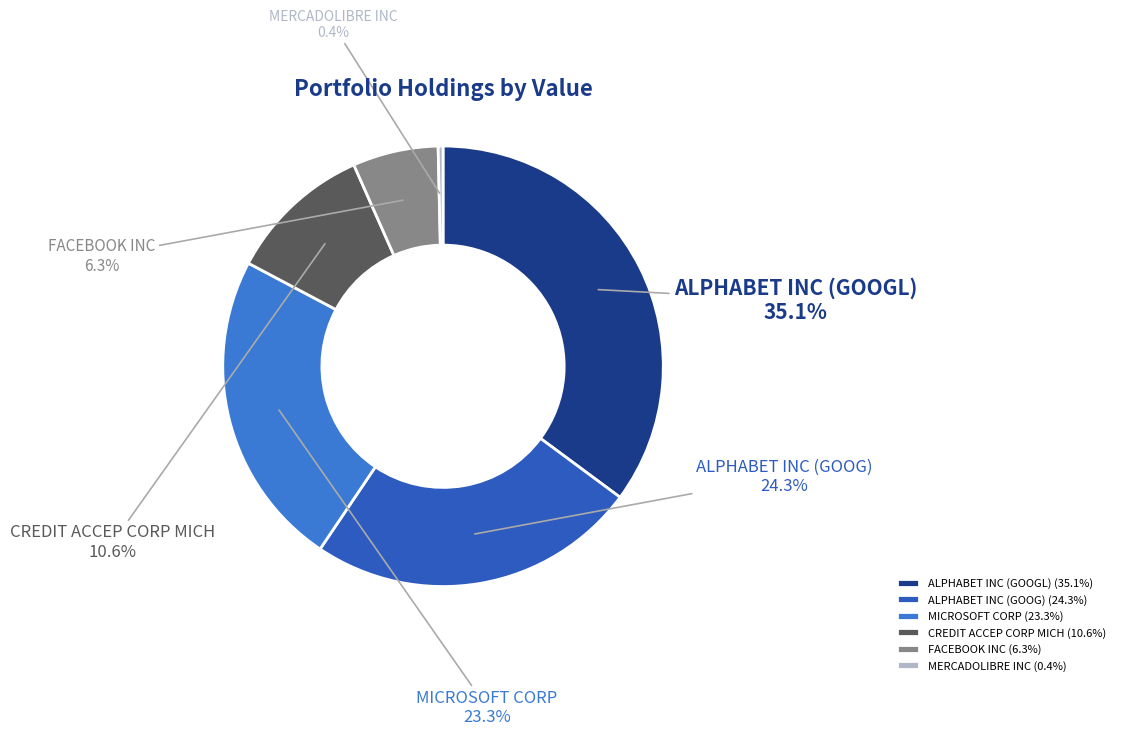

How many slices are in this pie chart?

6